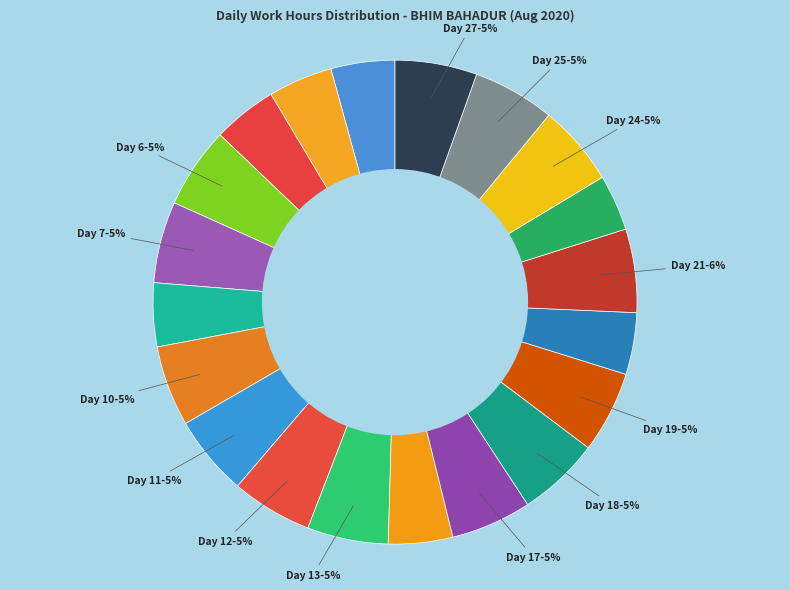

Which slice is the smallest?

Day 23